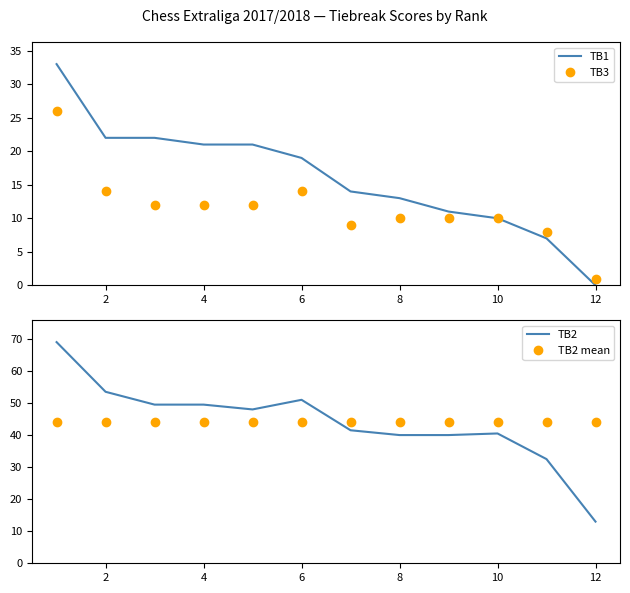

Reading right to left, list all the values displayed in this chart.

TB1: 0.0	7.0	10.0	11.0	13.0	14.0	19.0	21.0	21.0	22.0	22.0	33.0
TB3: 1.0	8.0	10.0	10.0	10.0	9.0	14.0	12.0	12.0	12.0	14.0	26.0
TB2: 13.0	32.5	40.5	40.0	40.0	41.5	51.0	48.0	49.5	49.5	53.5	69.0
TB2 mean: 44.0	44.0	44.0	44.0	44.0	44.0	44.0	44.0	44.0	44.0	44.0	44.0